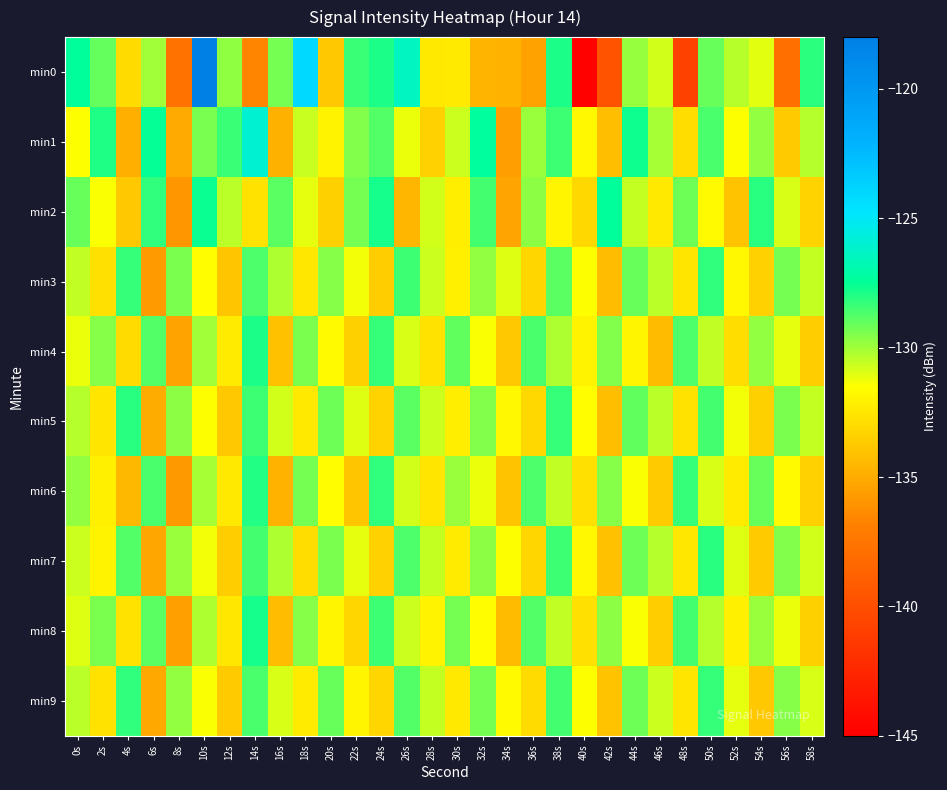

What is the total value across all series at 4s?

-1315.2